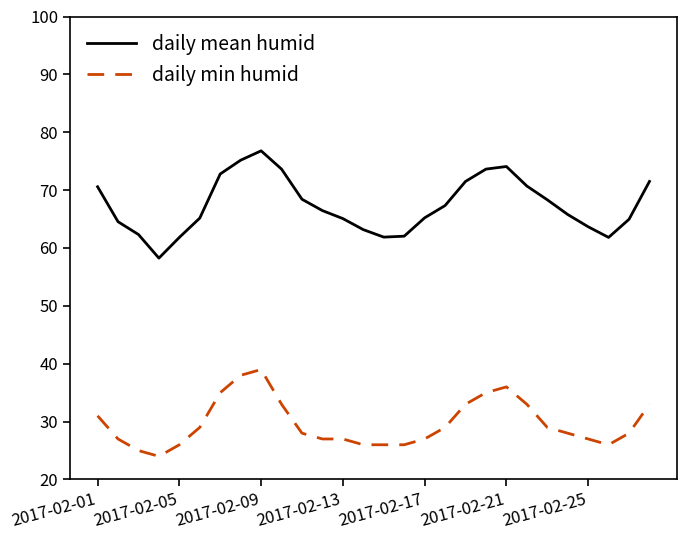

How many lines are shown in the chart?

2